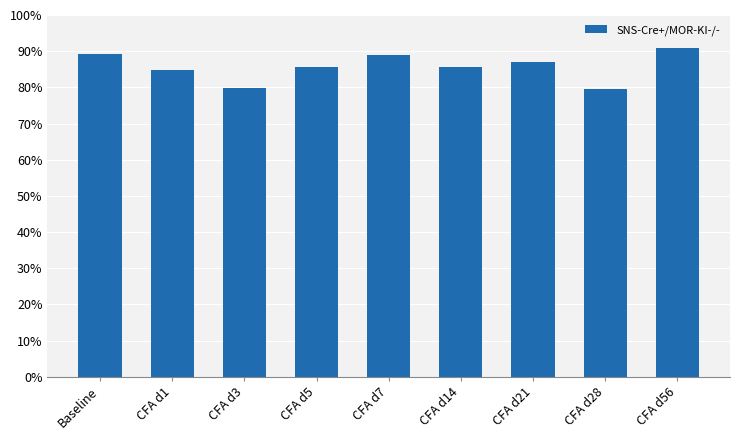

What is the label of the 3rd bar from the left?

CFA d3